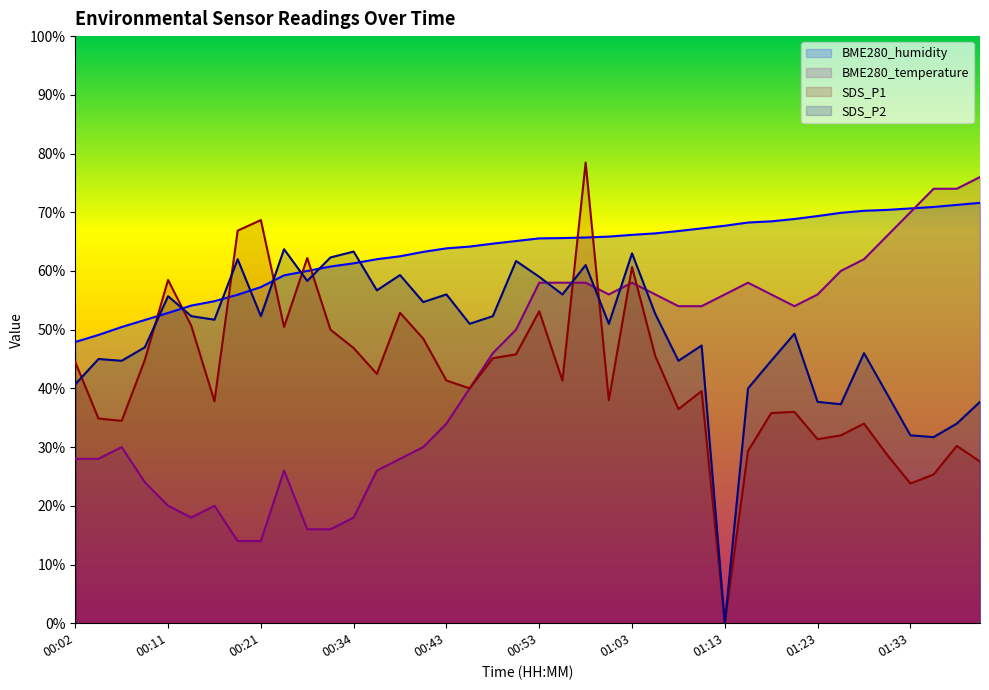

How many lines are shown in the chart?

4